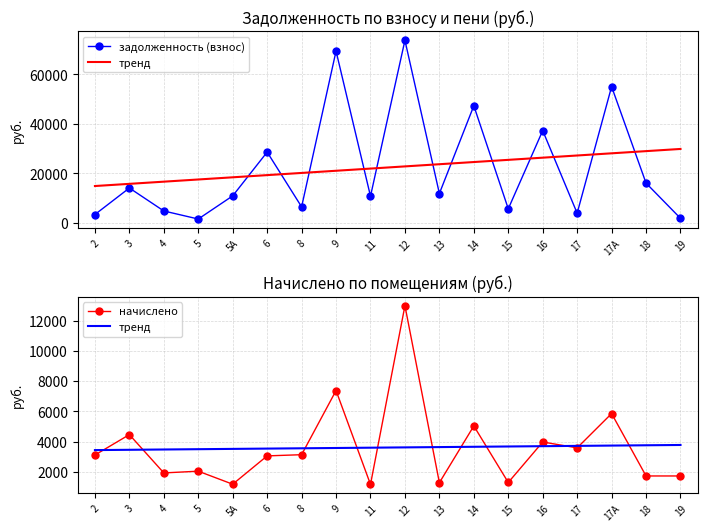

True or false: начислено has more than 1 points higher than both neighbors.

True